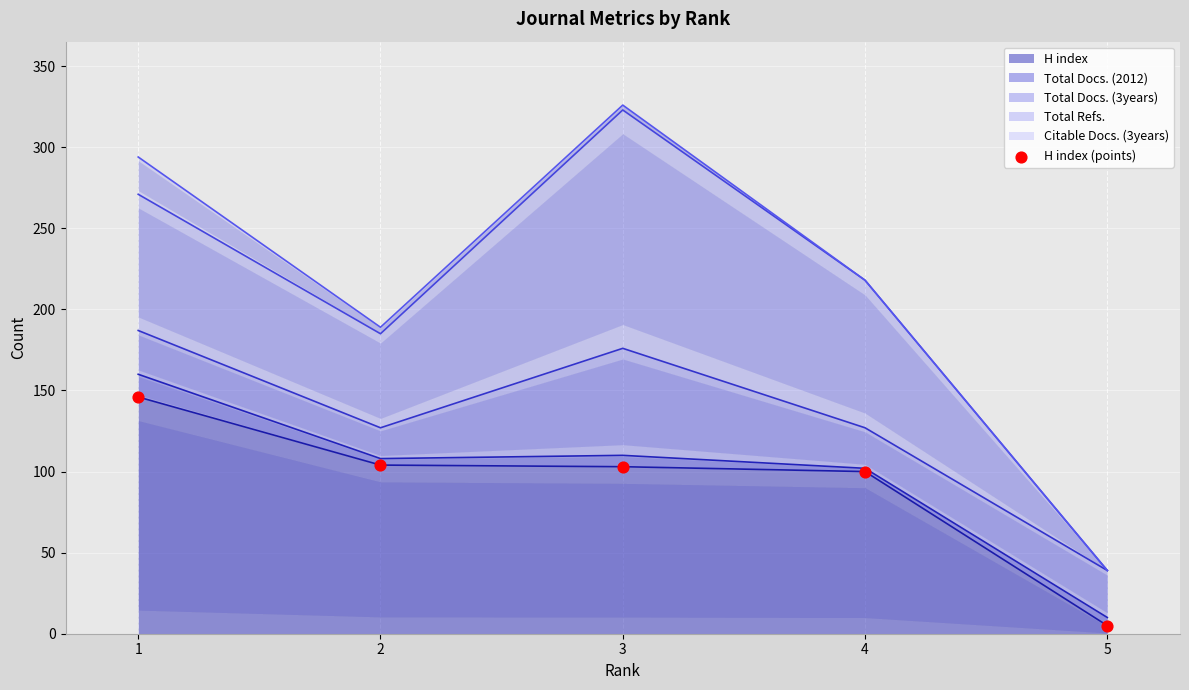

Approximately how many times larger is the value at 4 compared to 2?

1.0